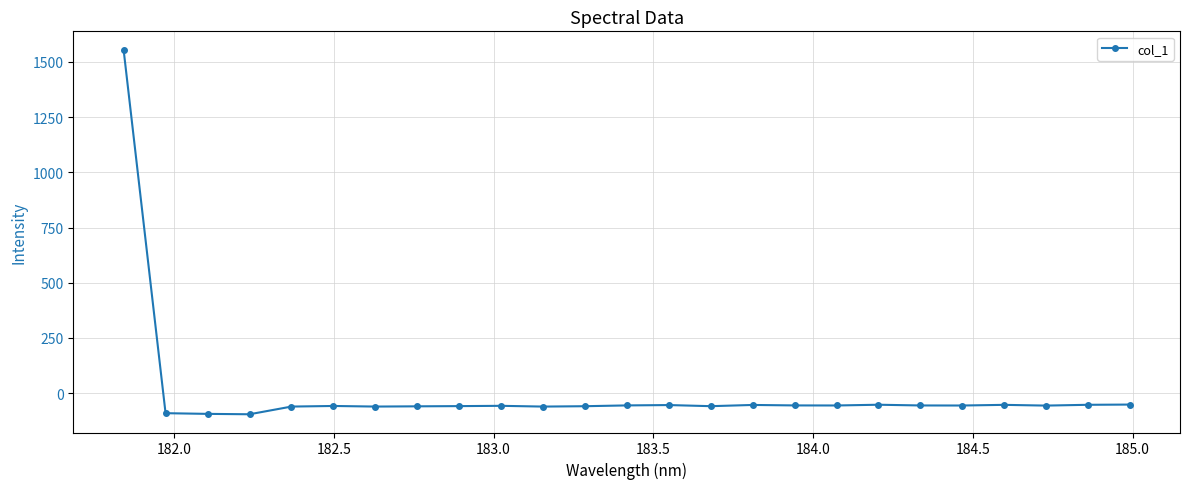

What is the value of the 3rd point from the left?

-93.7